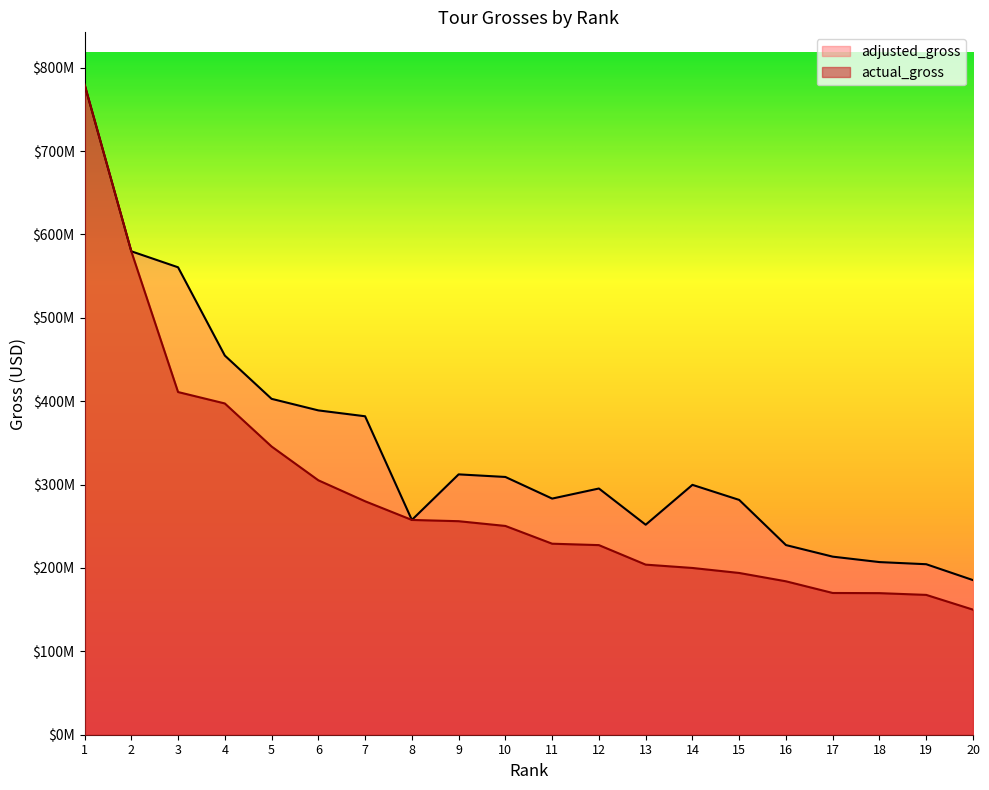

What is the value of the actual_gross point at the 13th from the left?

204000000